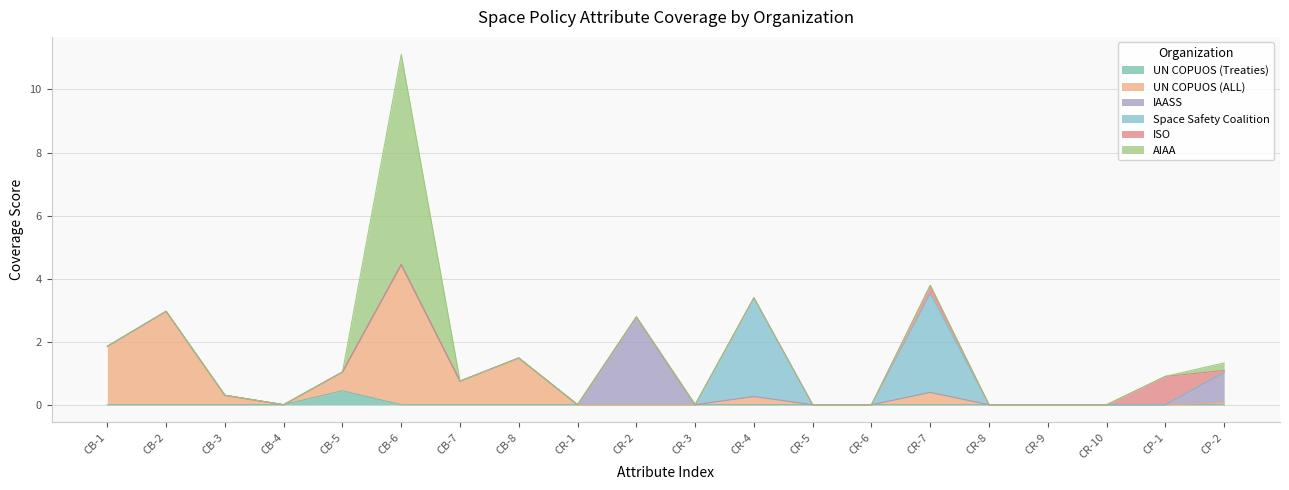

Count the Space Safety Coalition values in the range 0 to 1.

18